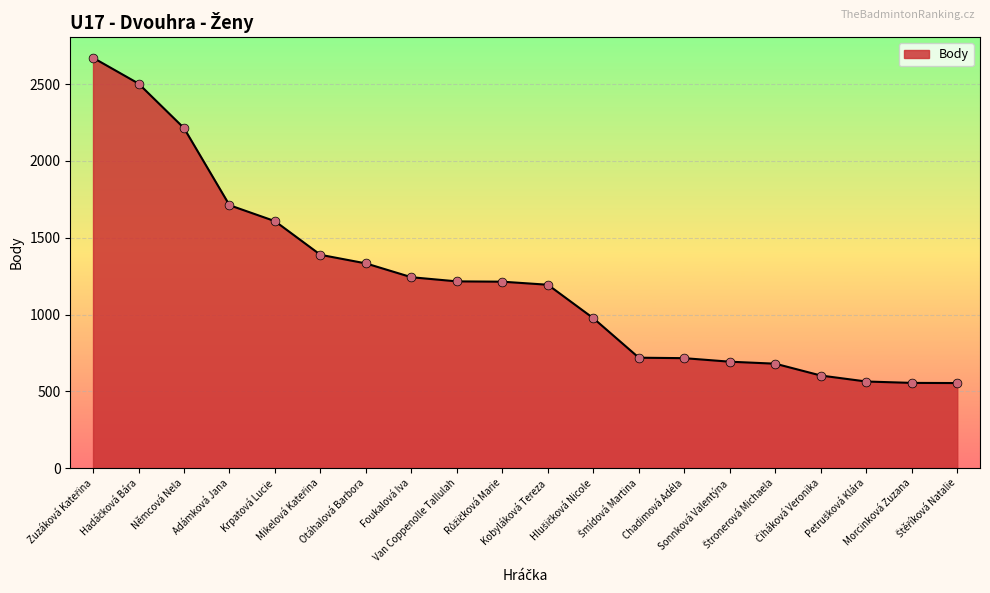

Which has a higher value, Morcinková Zuzana or Adámková Jana?

Adámková Jana